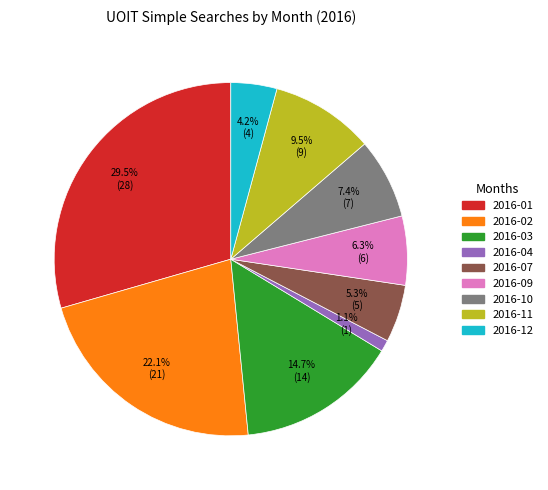

Does any single category account for the majority?

No